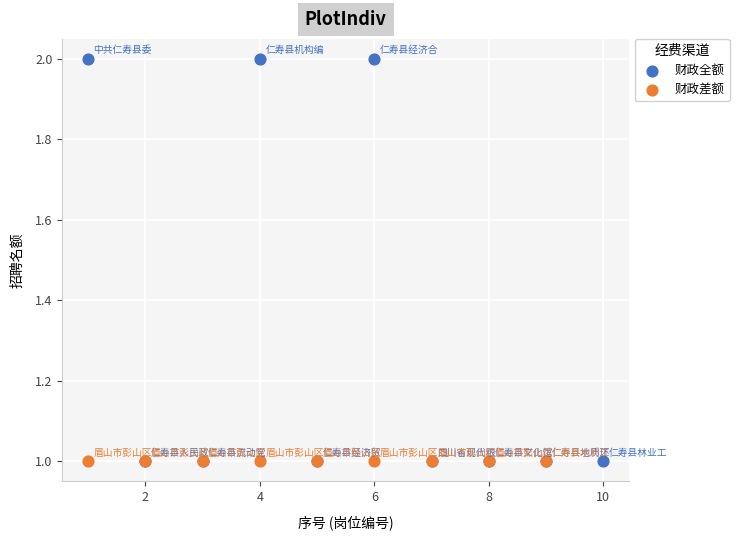

Which series reaches the maximum Y coordinate?

财政全额